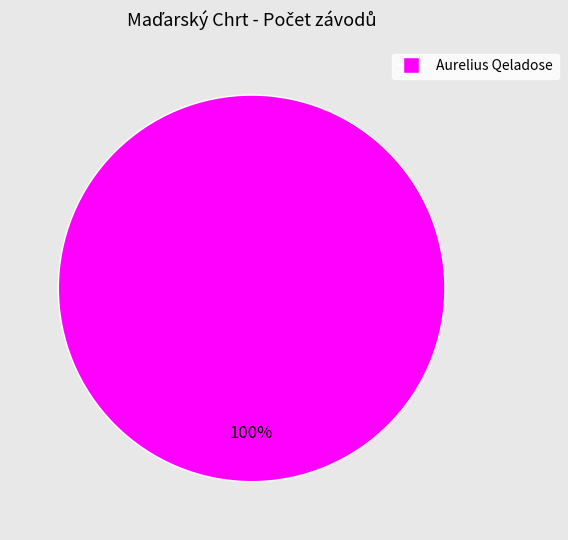

Is there any slice that represents more than half of the pie?

Yes